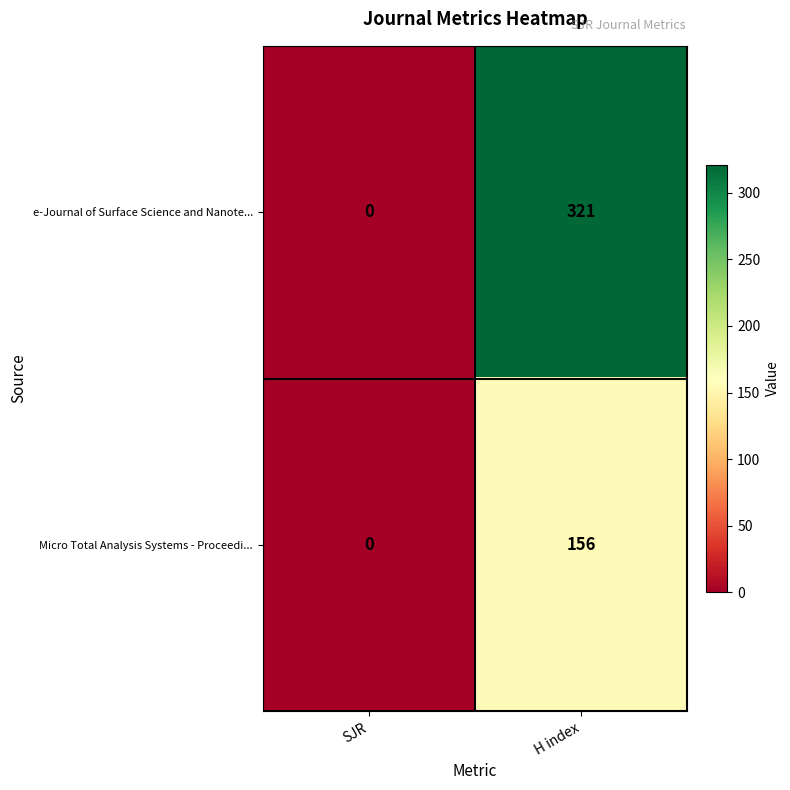

The e-Journal of Surface Science and Nanote... series shows 321 at H index. True or false?

True